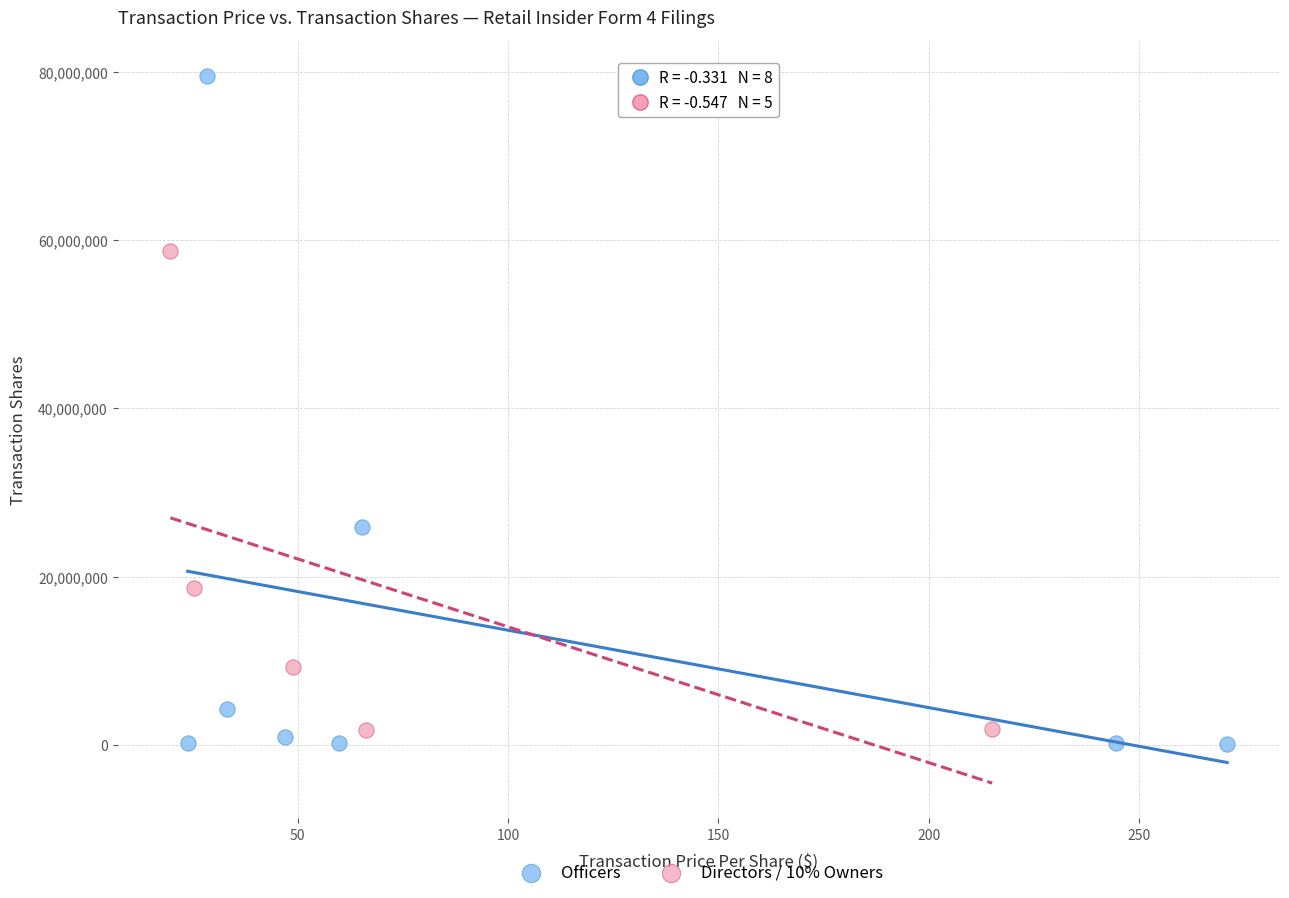

Which series reaches the minimum Y coordinate?

Officers